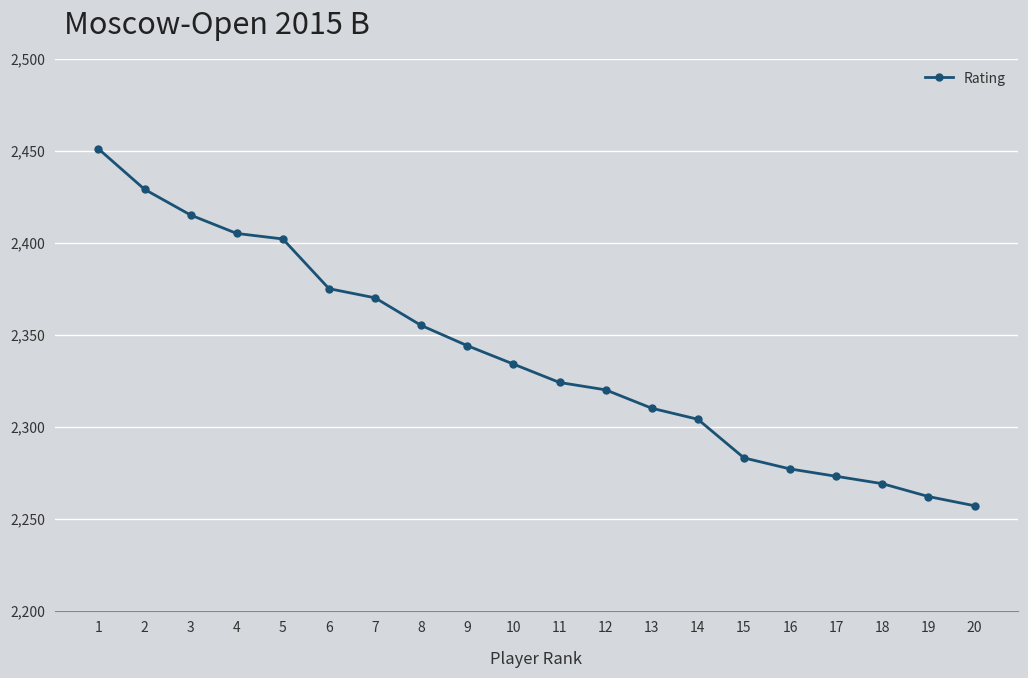

How many distinct data groups are displayed?

1